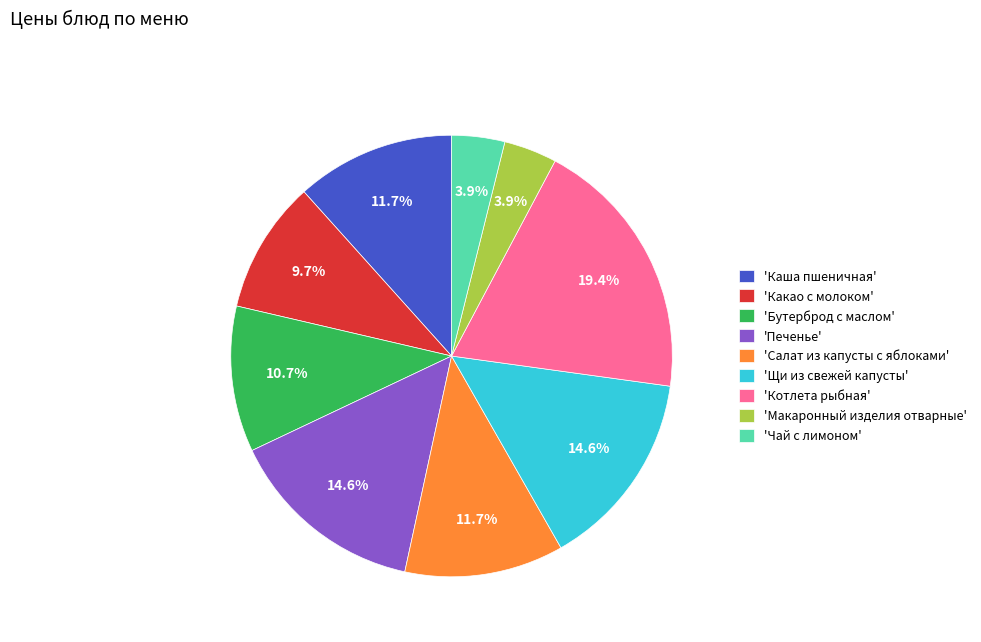

Which category has the biggest portion of the pie?

'Котлета рыбная'